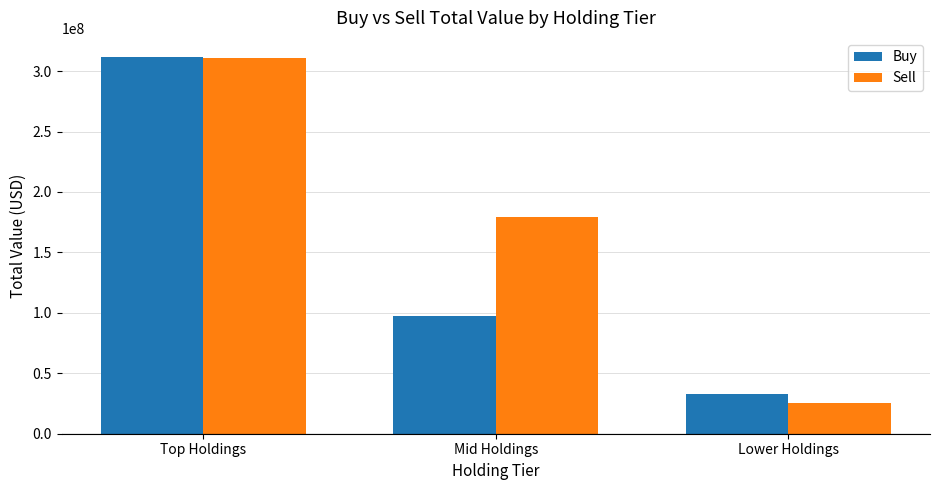

What is the label of the 1st bar from the right?

Lower Holdings